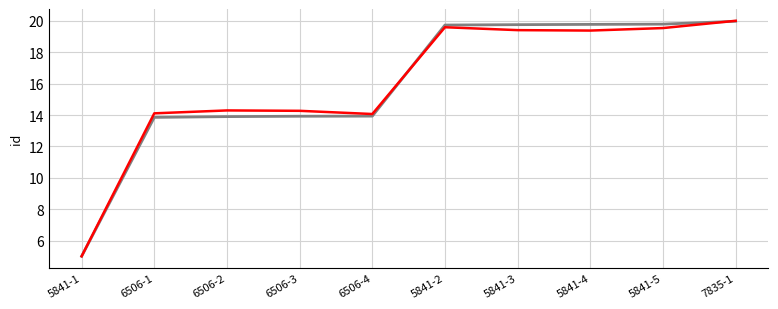

What is the total value across all series at 5841-1?

10.0